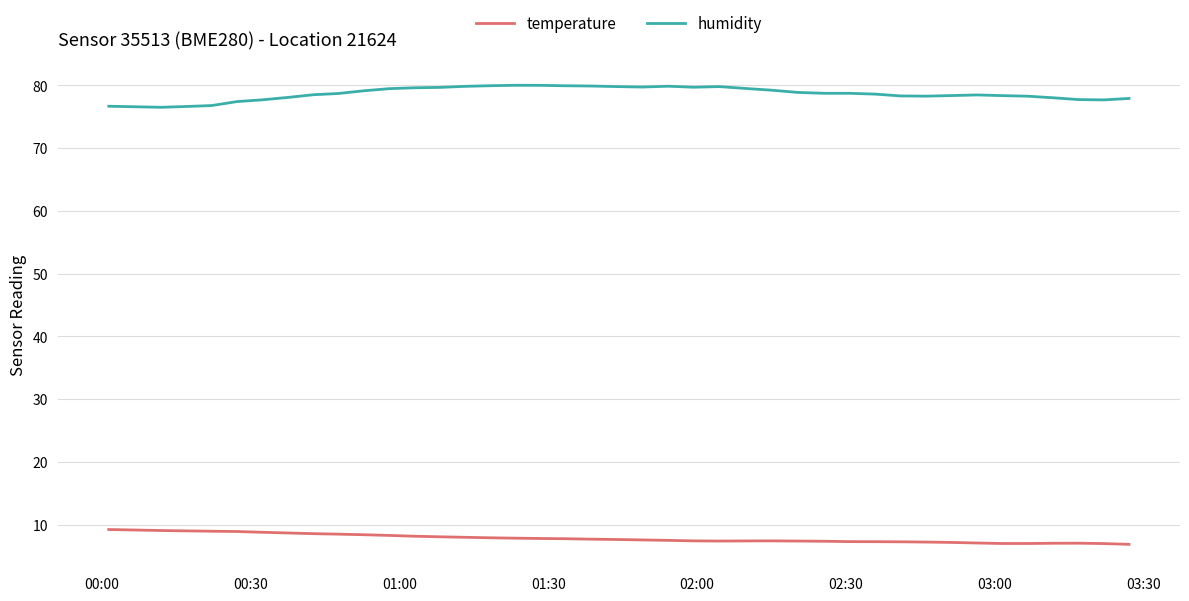

What is the difference between the second highest and second lowest values in the humidity series?

3.4